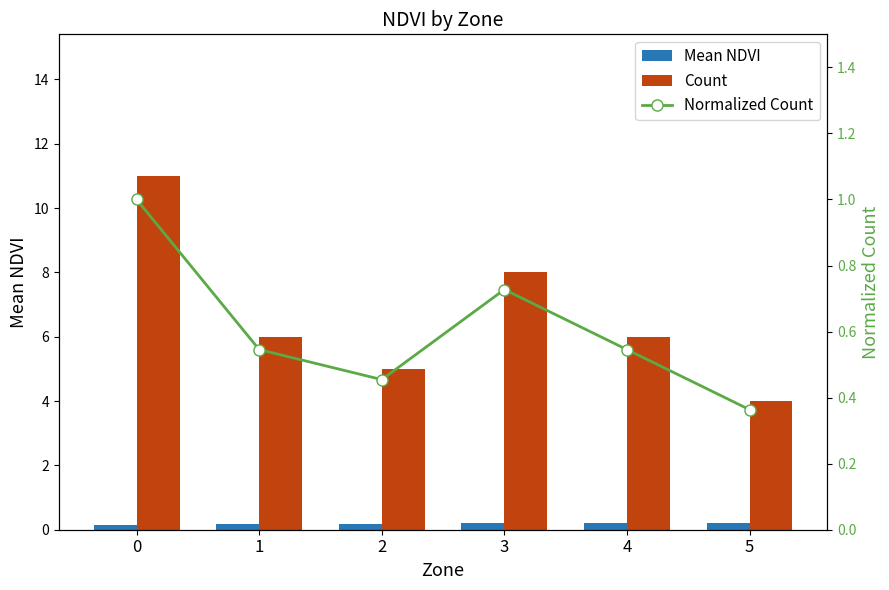

True or false: Normalized Count has a value of 0.5 at 4.

True